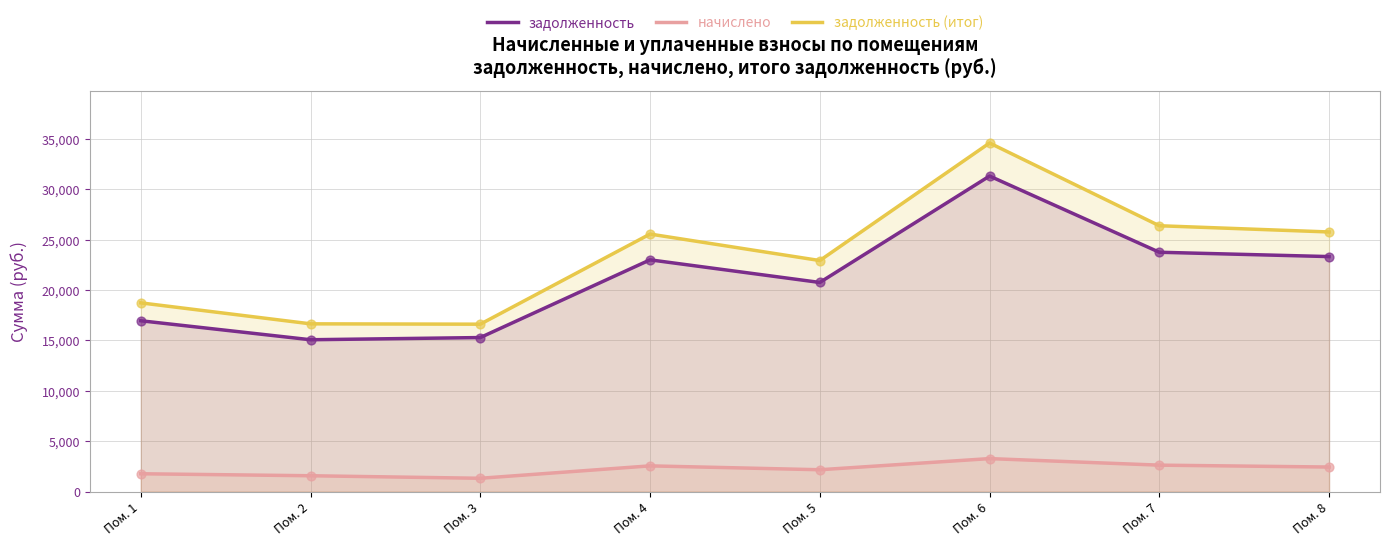

Which series has the widest spread of Y values?

задолженность (итог)